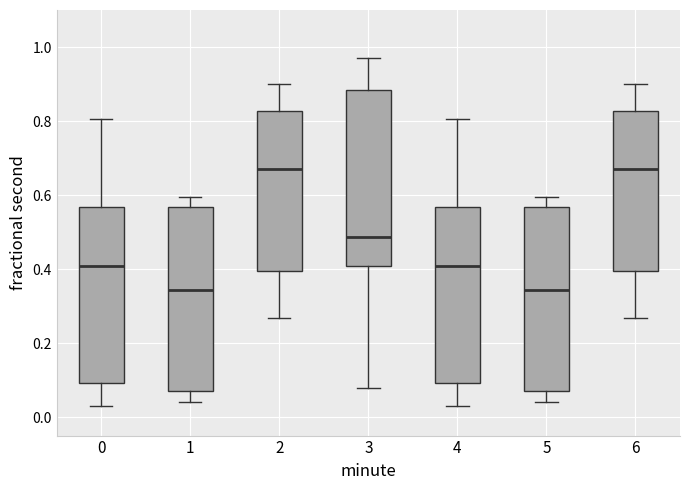

Reading left to right, transcribe this box plot: for each box, give where its median line is, the range the box spans, and where its two whiskers end, as read against the y-axis. The values are not printed on the chart, so give them approximately, as read against the axis.

0: median 0.40, box 0.10 to 0.56, whiskers 0.04 to 0.80
1: median 0.34, box 0.08 to 0.56, whiskers 0.04 to 0.60
2: median 0.66, box 0.40 to 0.82, whiskers 0.26 to 0.90
3: median 0.48, box 0.40 to 0.88, whiskers 0.08 to 0.98
4: median 0.40, box 0.10 to 0.56, whiskers 0.04 to 0.80
5: median 0.34, box 0.08 to 0.56, whiskers 0.04 to 0.60
6: median 0.66, box 0.40 to 0.82, whiskers 0.26 to 0.90